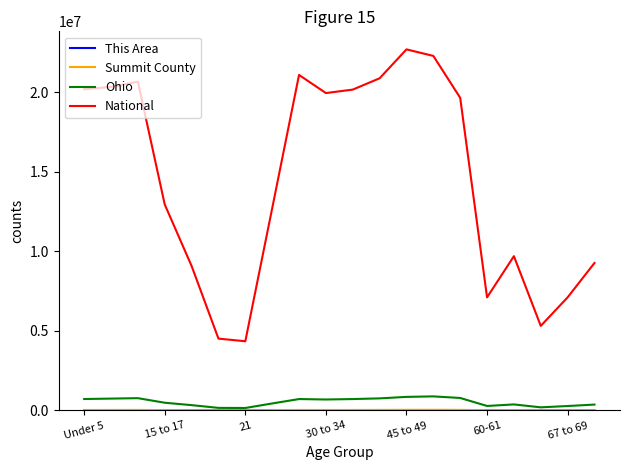

Which series has the widest spread of values?

National